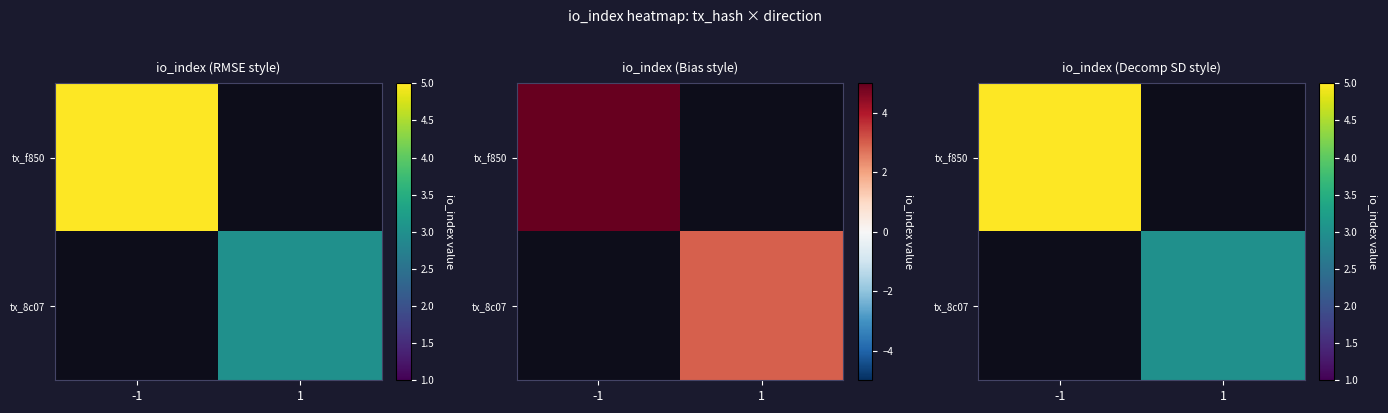

At which category is the sum across all series the highest?

-1